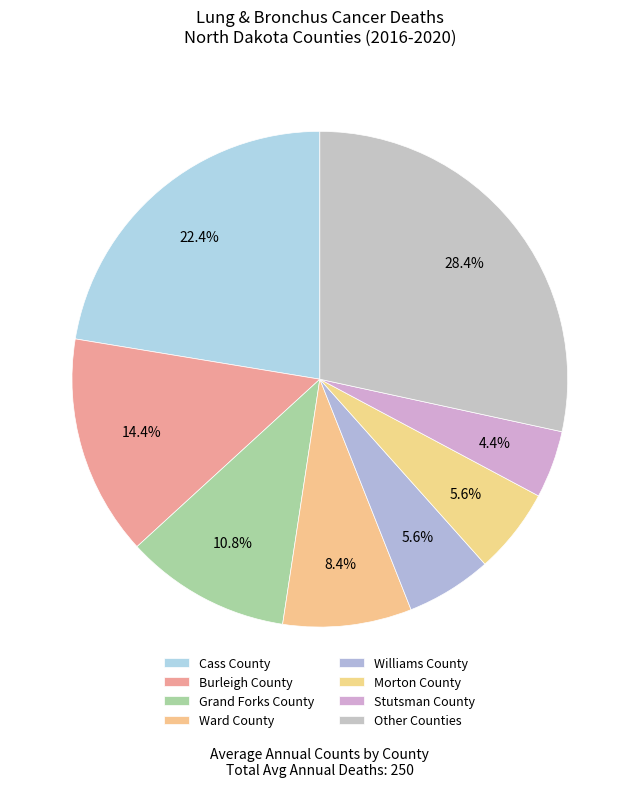

How many segments does this pie chart have?

8